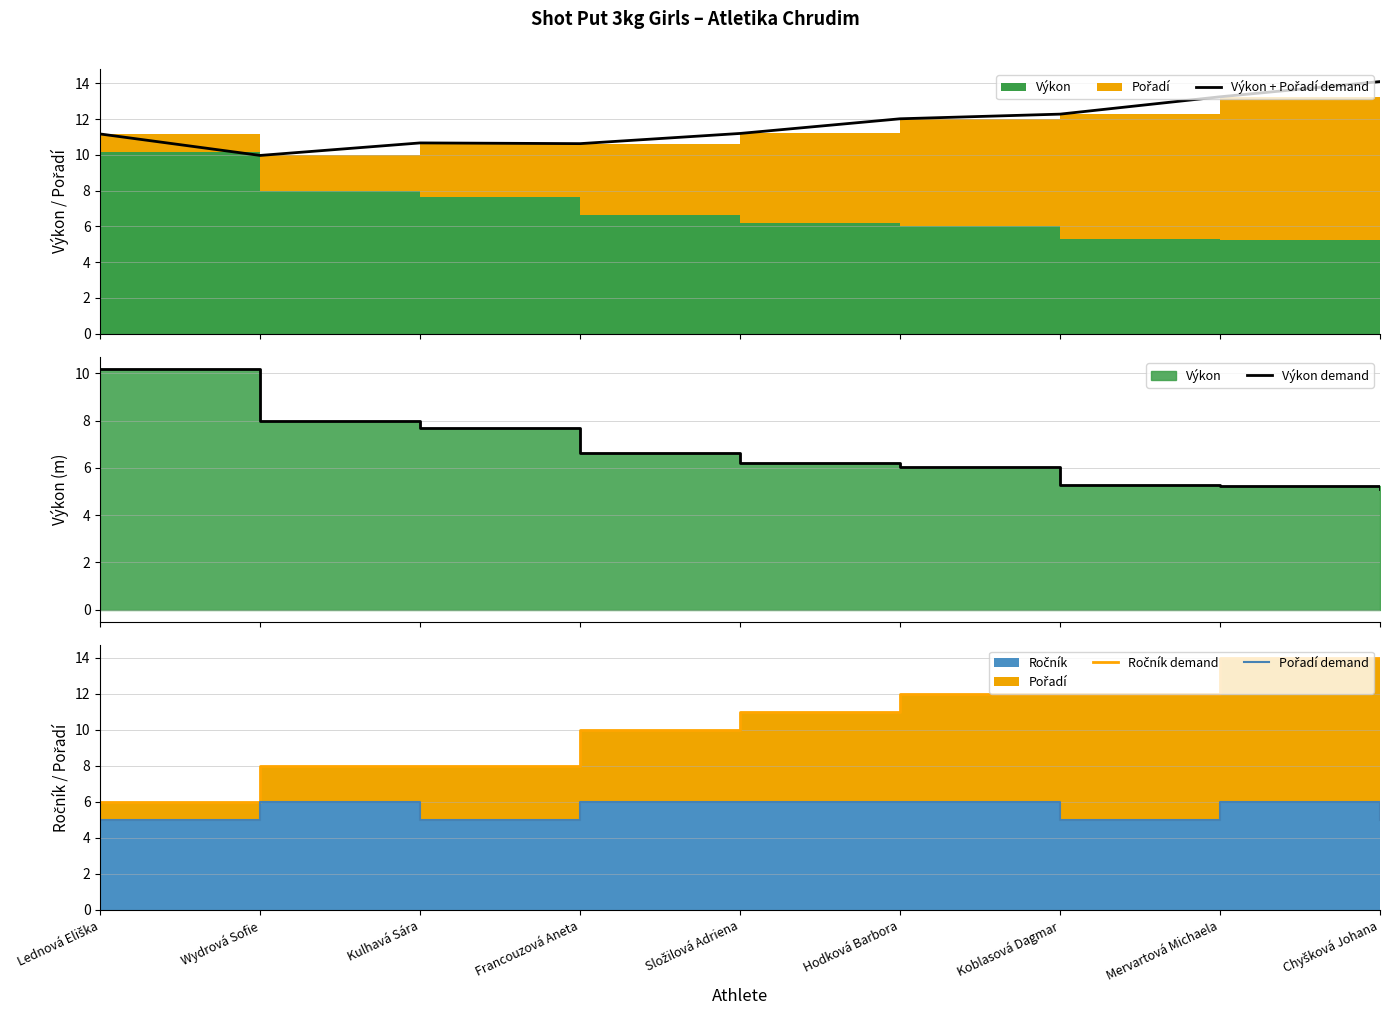

What is the sum of all Pořadí demand values?

50.0